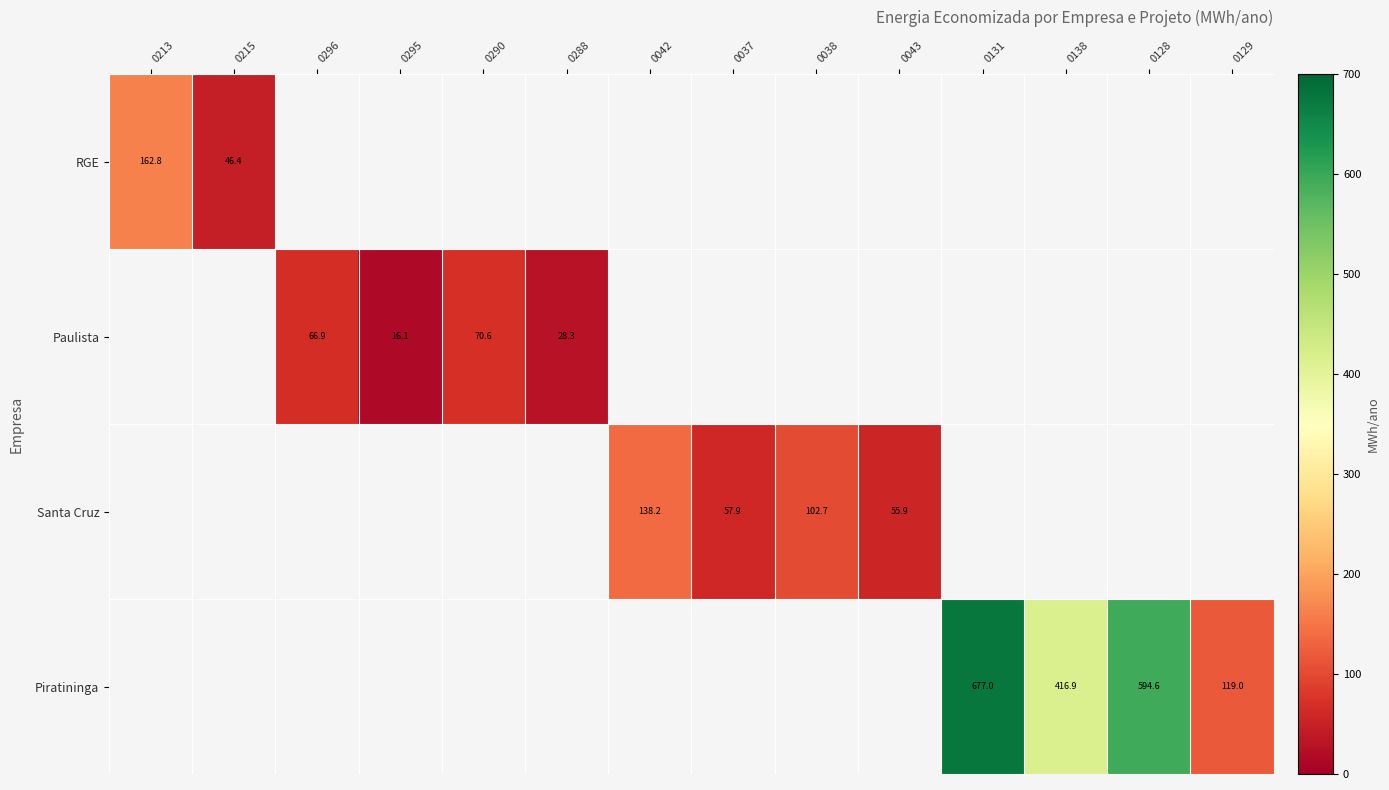

How many data points does each series have?

14